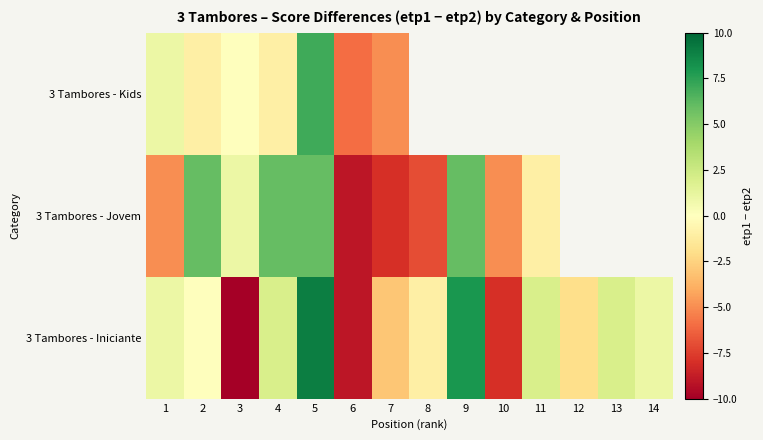

Rank the series at 3 from highest to lowest value.

3 Tambores - Jovem, 3 Tambores - Kids, 3 Tambores - Iniciante